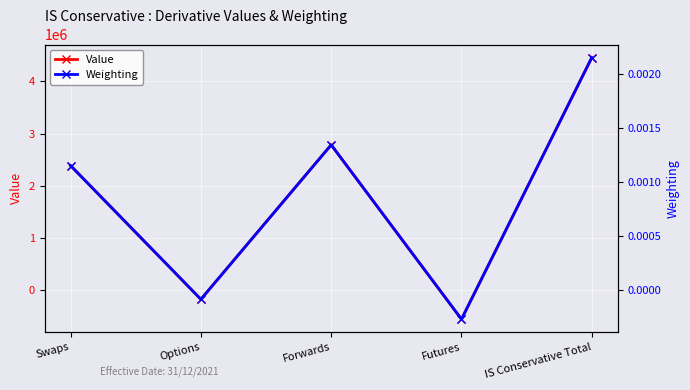

How many times do Value and Weighting cross each other?

4